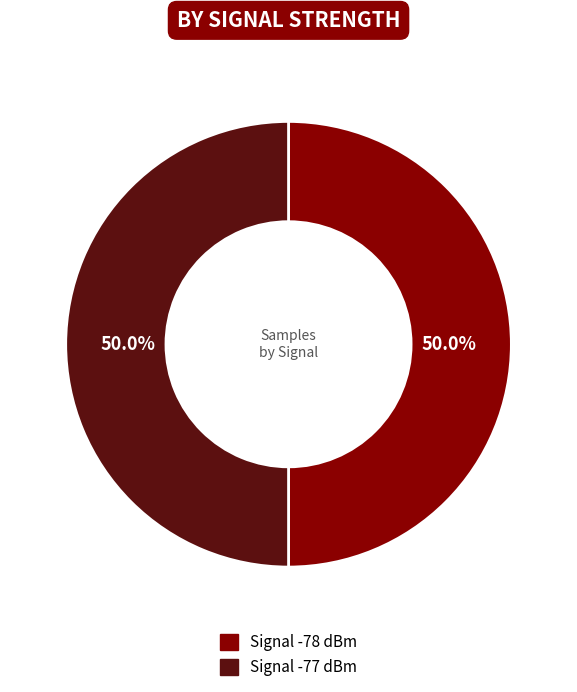

How many segments does this pie chart have?

2